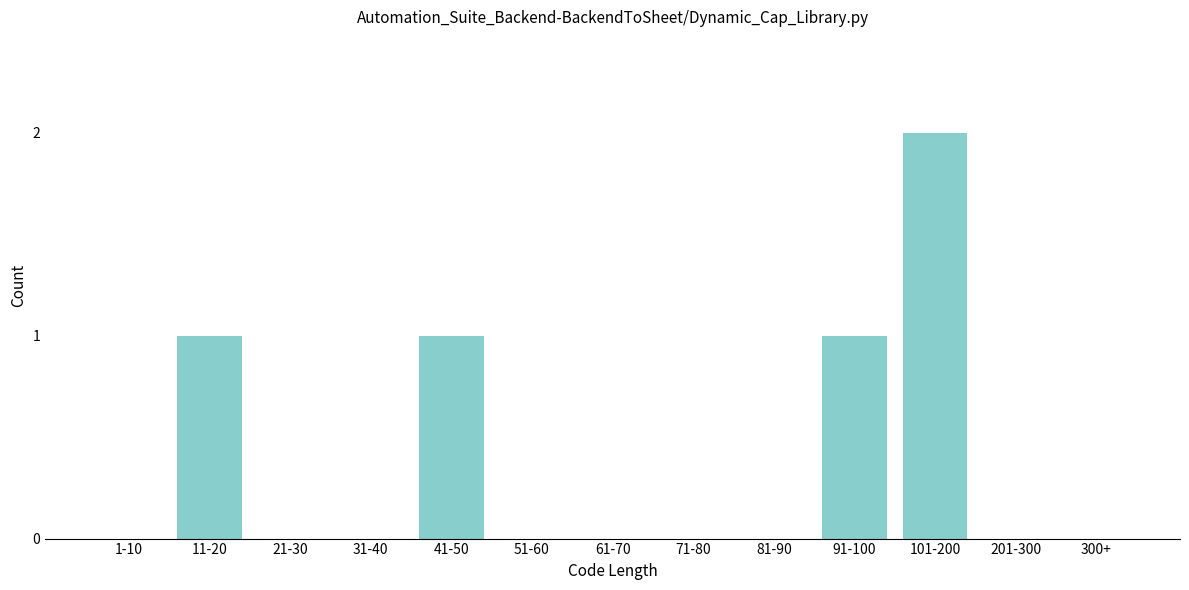

Reading left to right, extract all data points from this chart.

1-10=0	11-20=1	21-30=0	31-40=0	41-50=1	51-60=0	61-70=0	71-80=0	81-90=0	91-100=1	101-200=2	201-300=0	300+=0